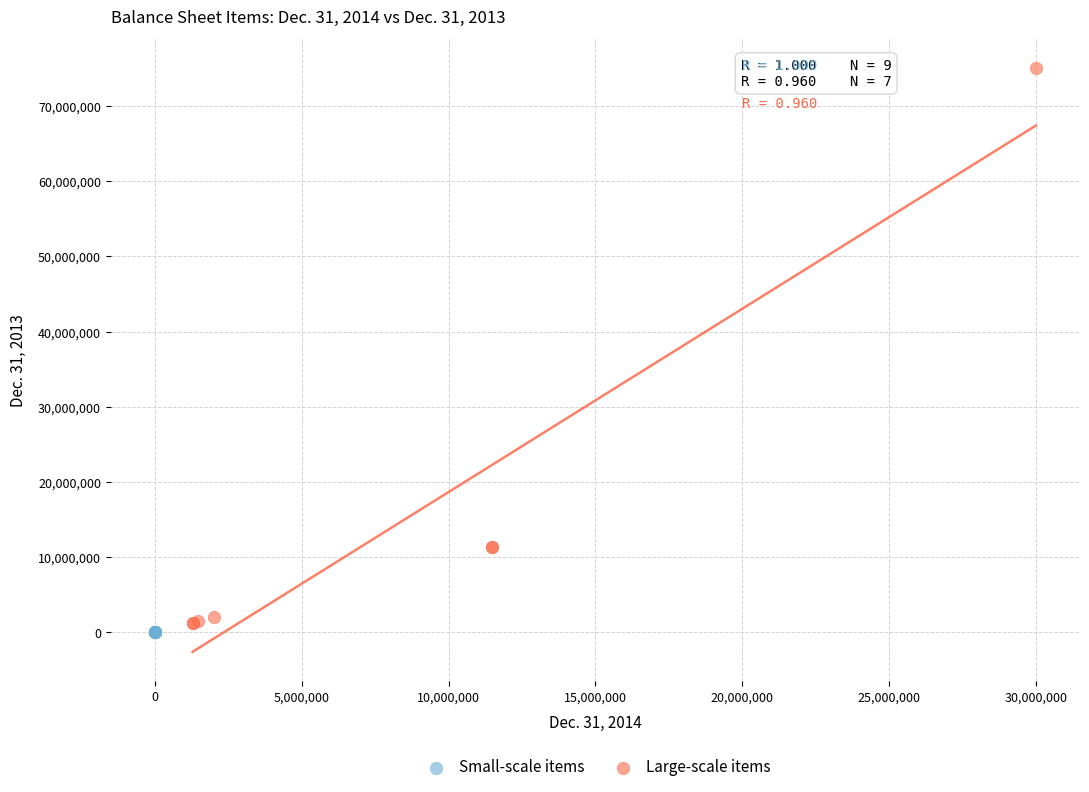

Which series contains the highest Y value?

Large-scale items